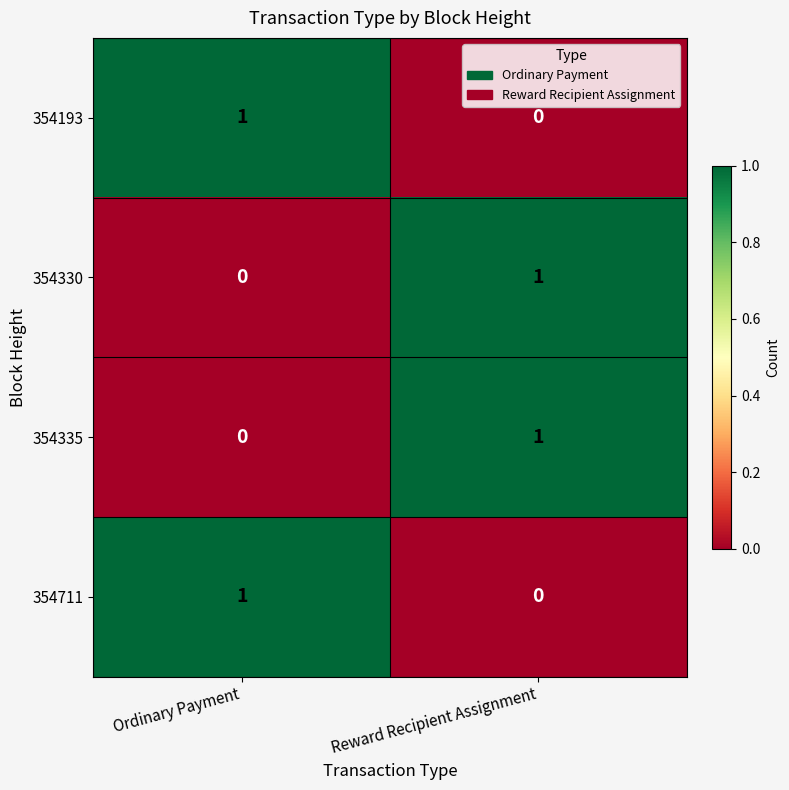

What is the greatest value displayed?

1